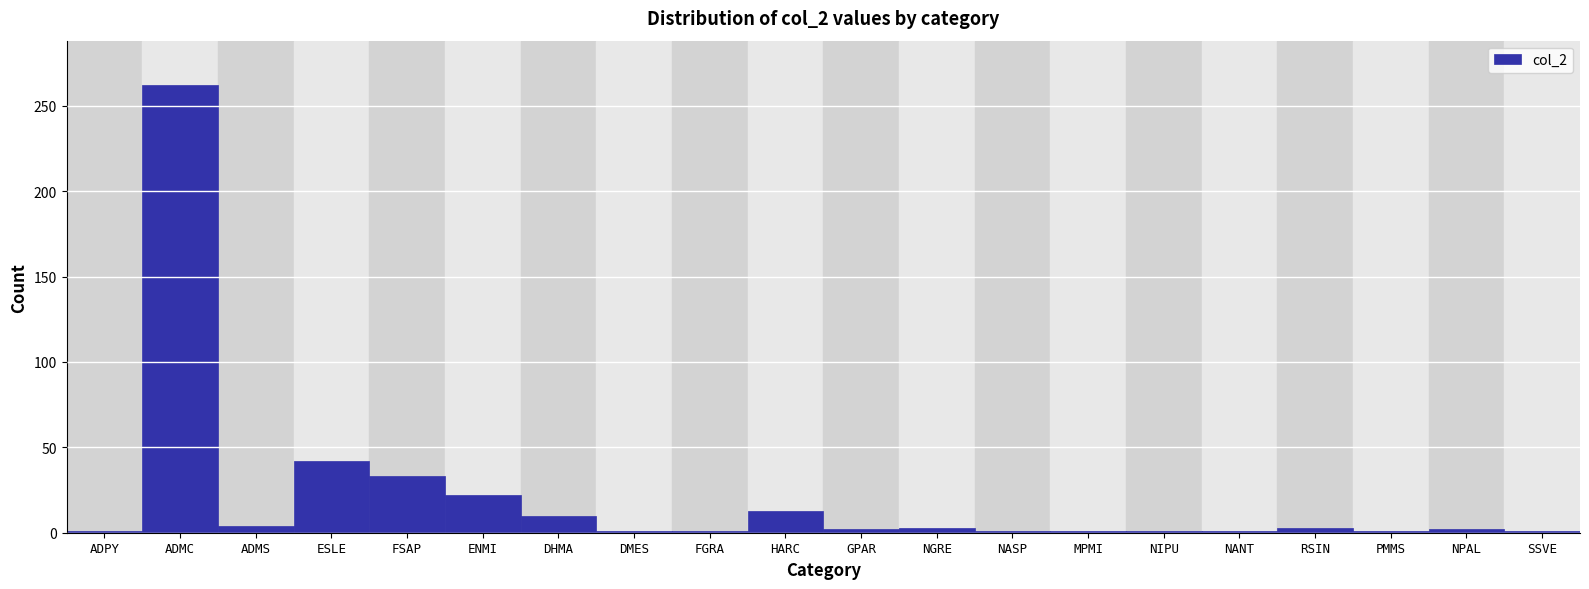

Between DMES and HARC, which is larger?

HARC